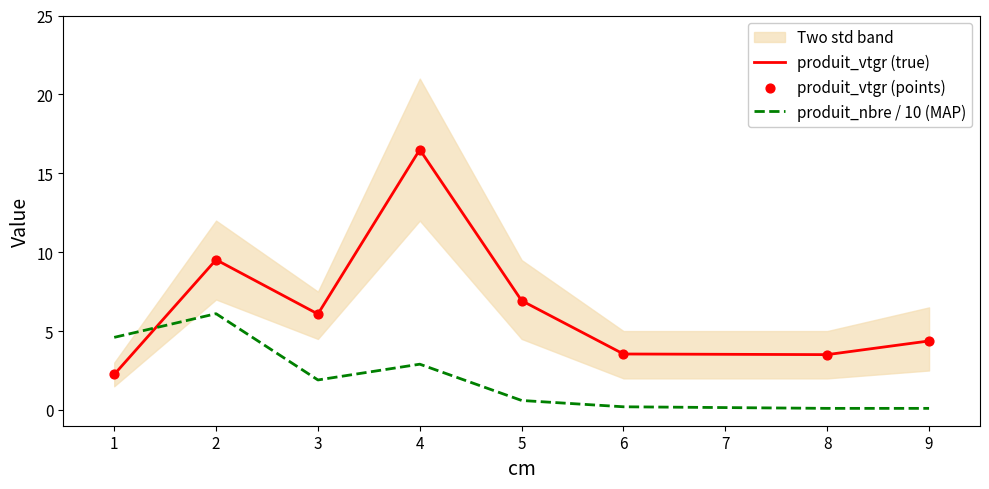

Which series reaches the maximum Y coordinate?

produit_vtgr (true)